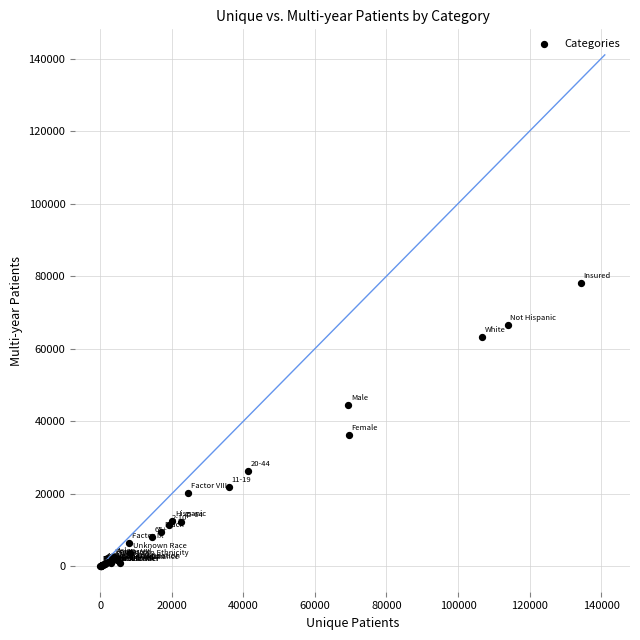

What Y value in the scatter plot is closest to 39044?

36221